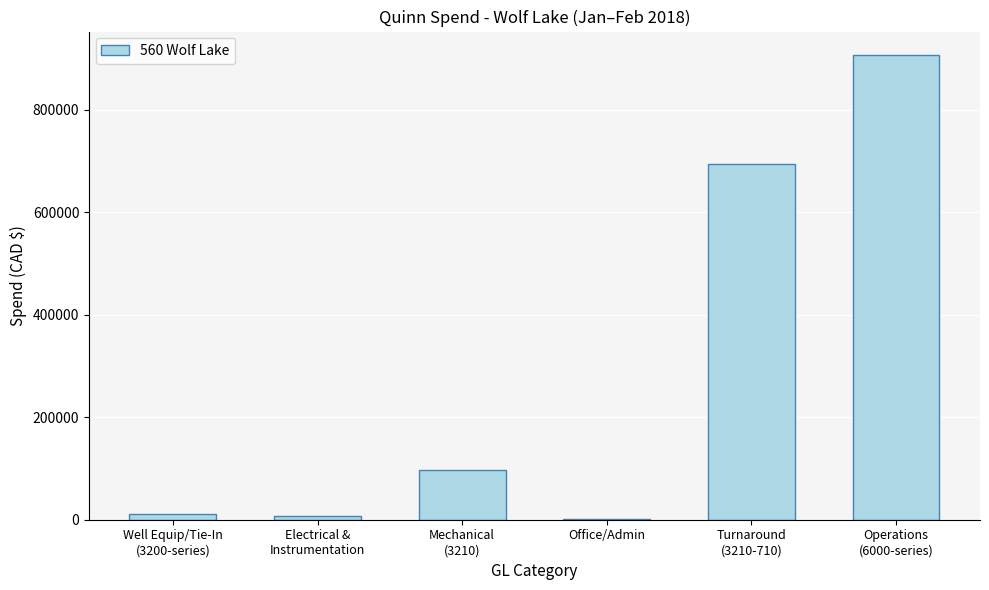

Where is the data nearest to the value 454245?

Turnaround
(3210-710)